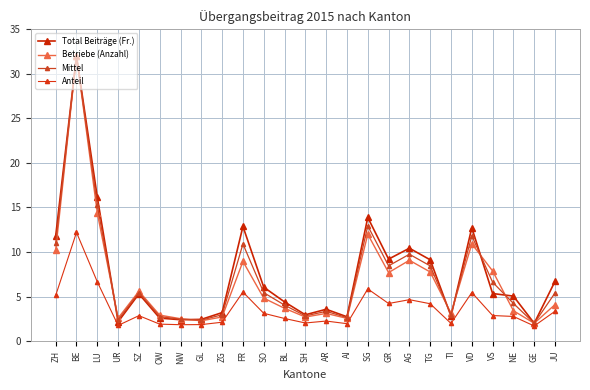

How many data points does each series have?

25